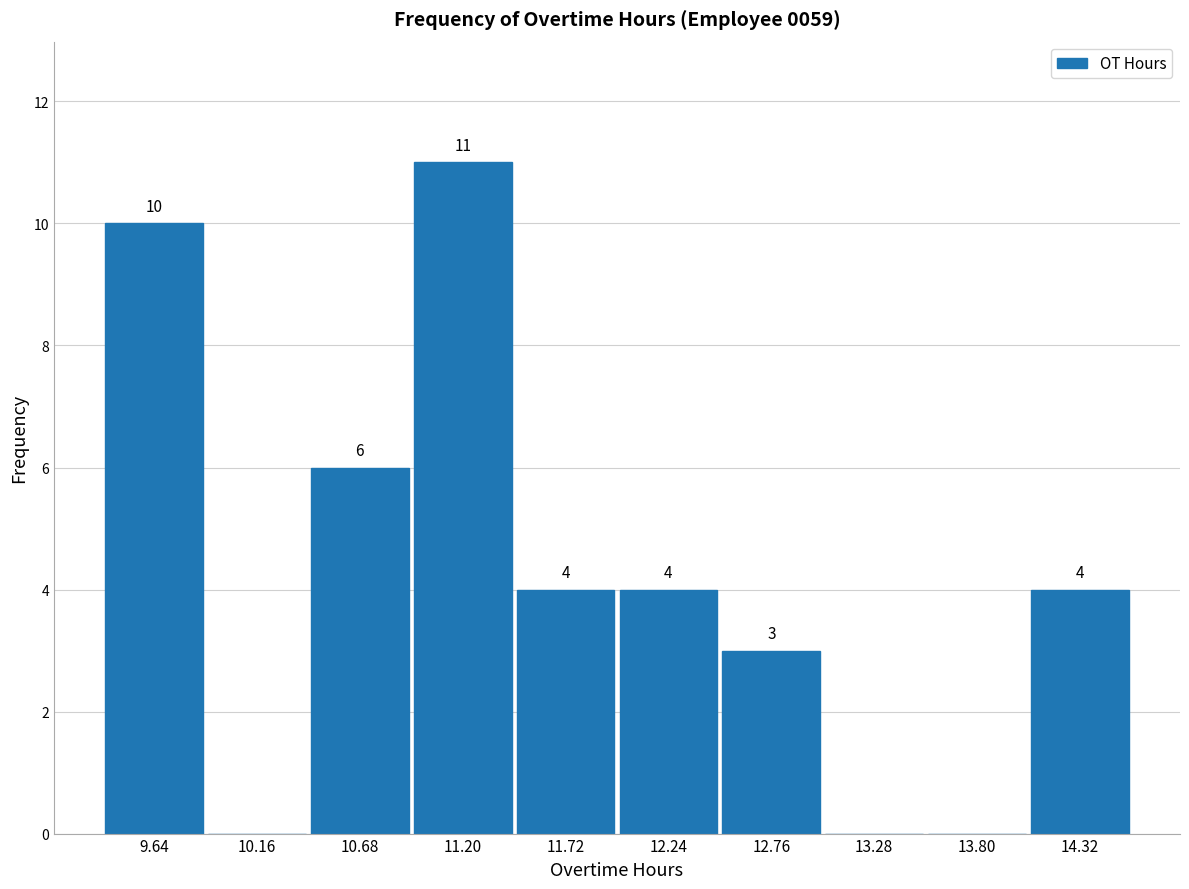

Which range on the x-axis has the tallest bar?

10.94 to 11.46